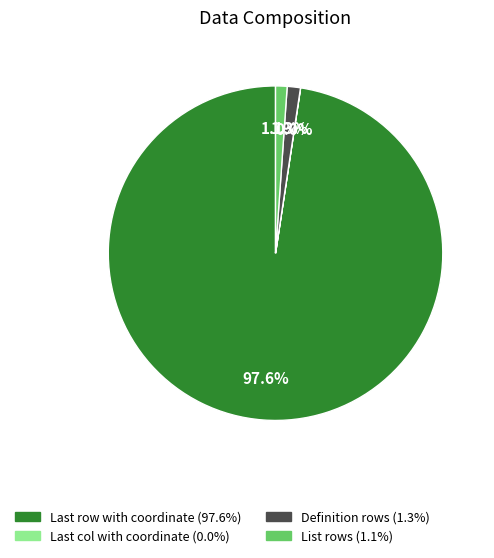

What is the total percentage of List rows and Definition rows?

2.4%